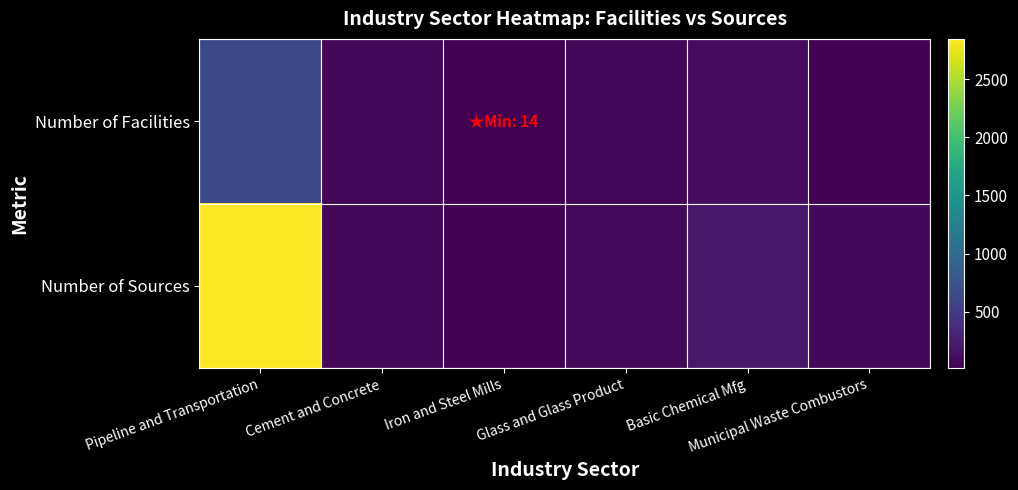

Which series changed the most between Glass and Glass Product and Municipal Waste Combustors?

Number of Facilities